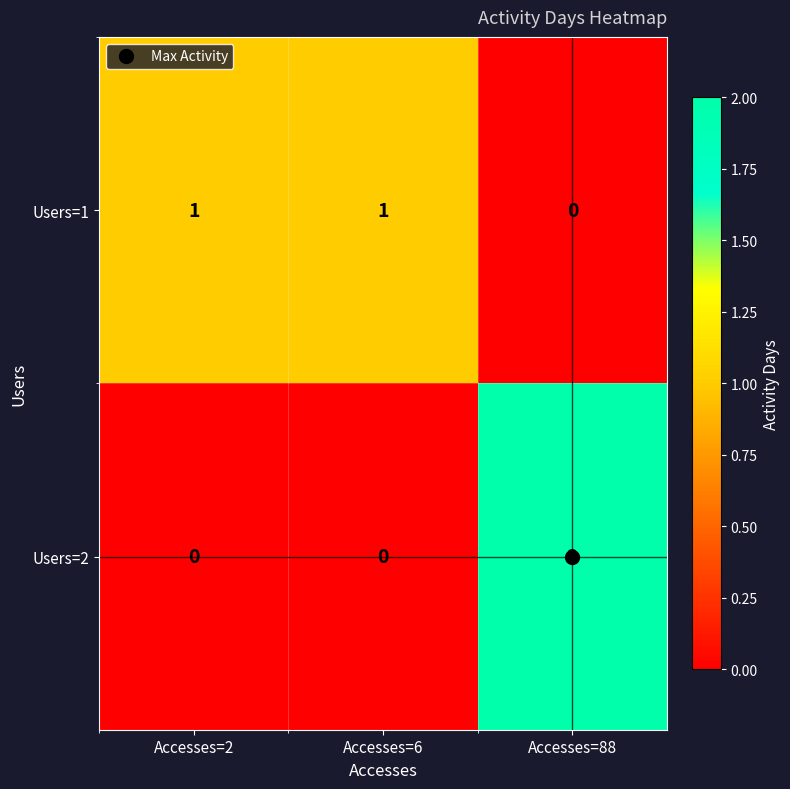

What is the greatest value displayed?

2